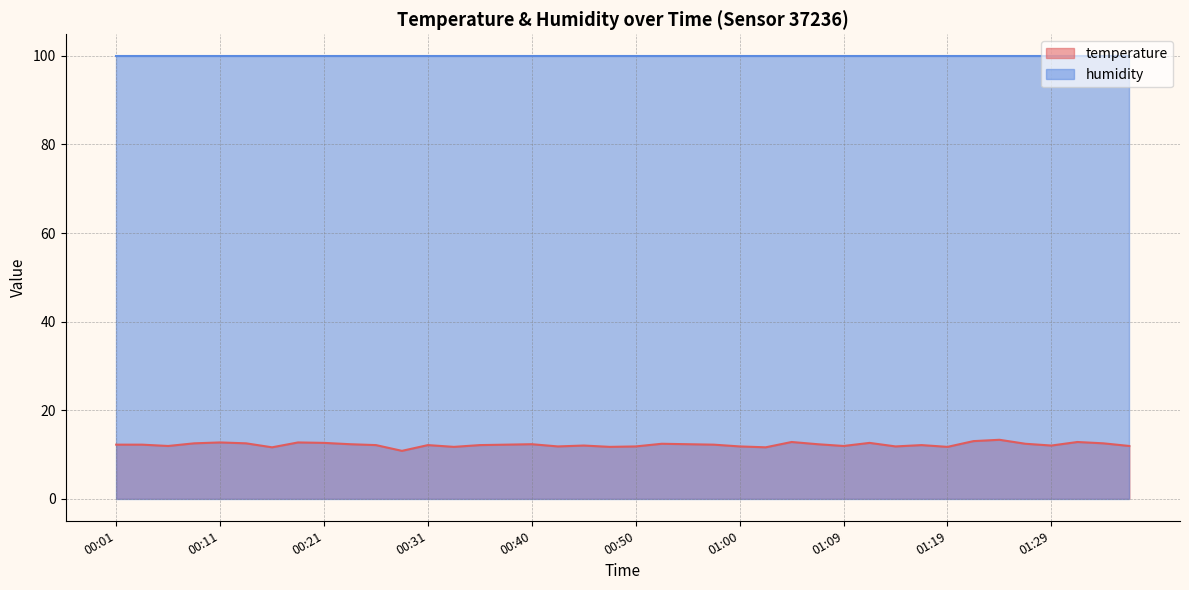

How many points are higher than both their immediate neighbors (excluding endpoints)?

11